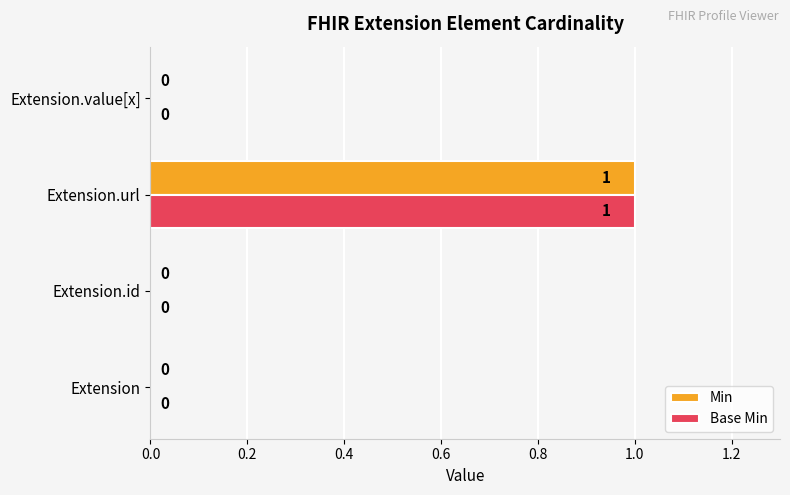

Which label corresponds to the largest value in the chart?

Extension.url